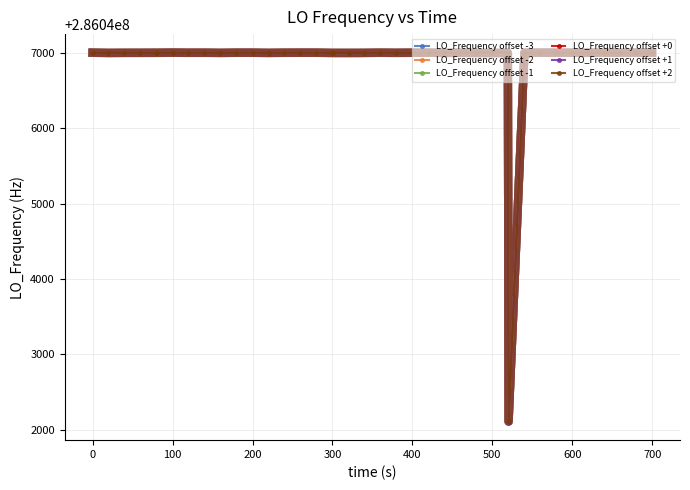

Is this an area chart (filled region under the line)?

No